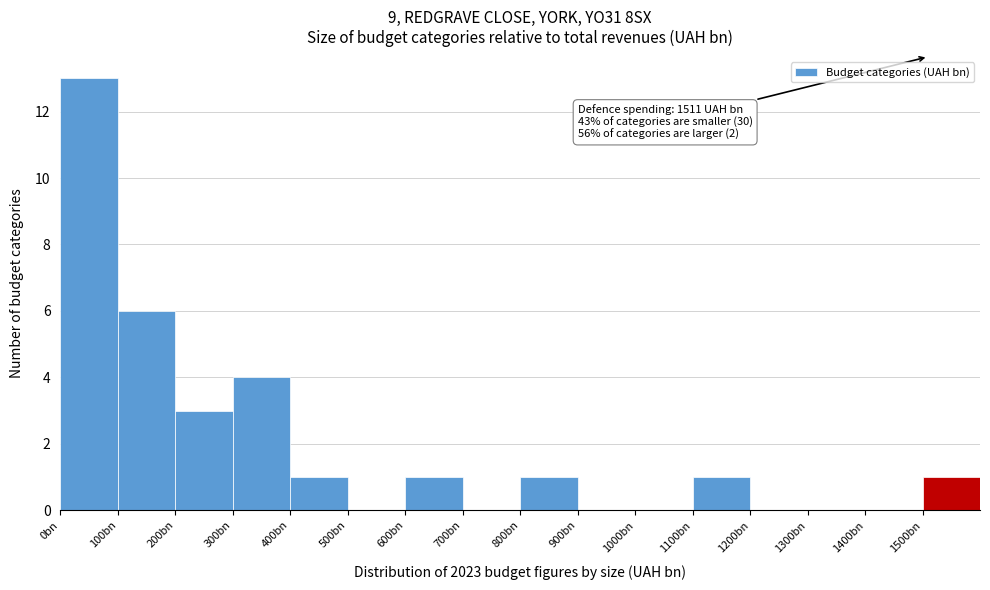

Reading left to right, transcribe all the data shown in this chart.

0bn=13	100bn=6	200bn=3	300bn=4	400bn=1	500bn=0	600bn=1	700bn=0	800bn=1	900bn=0	1000bn=0	1100bn=1	1200bn=0	1300bn=0	1400bn=0	1500bn=1